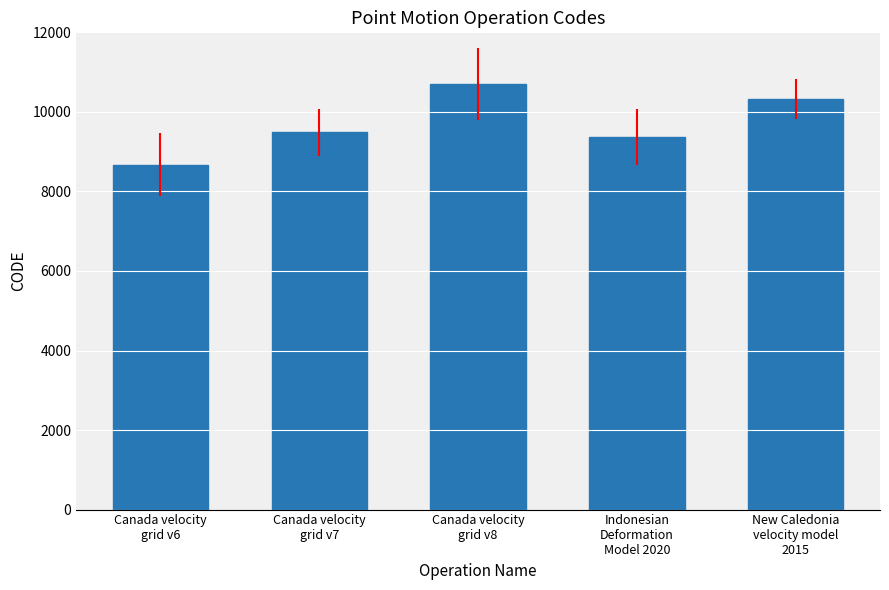

Reading right to left, list all the values displayed in this chart.

10323	9375	10707	9483	8676